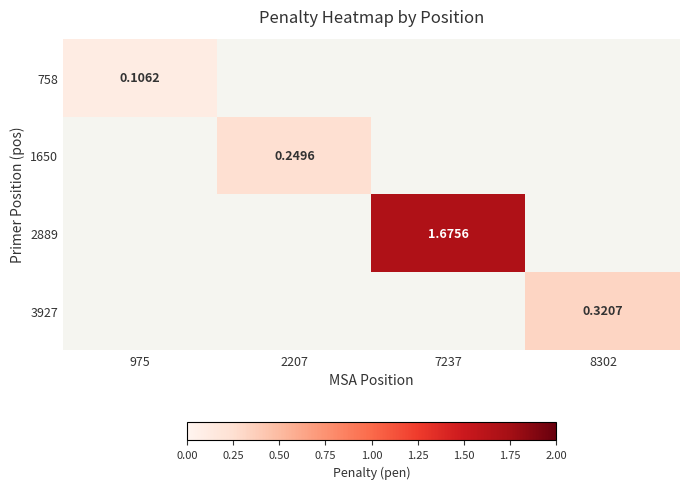

Where does the 2889 series first go above 1?

7237